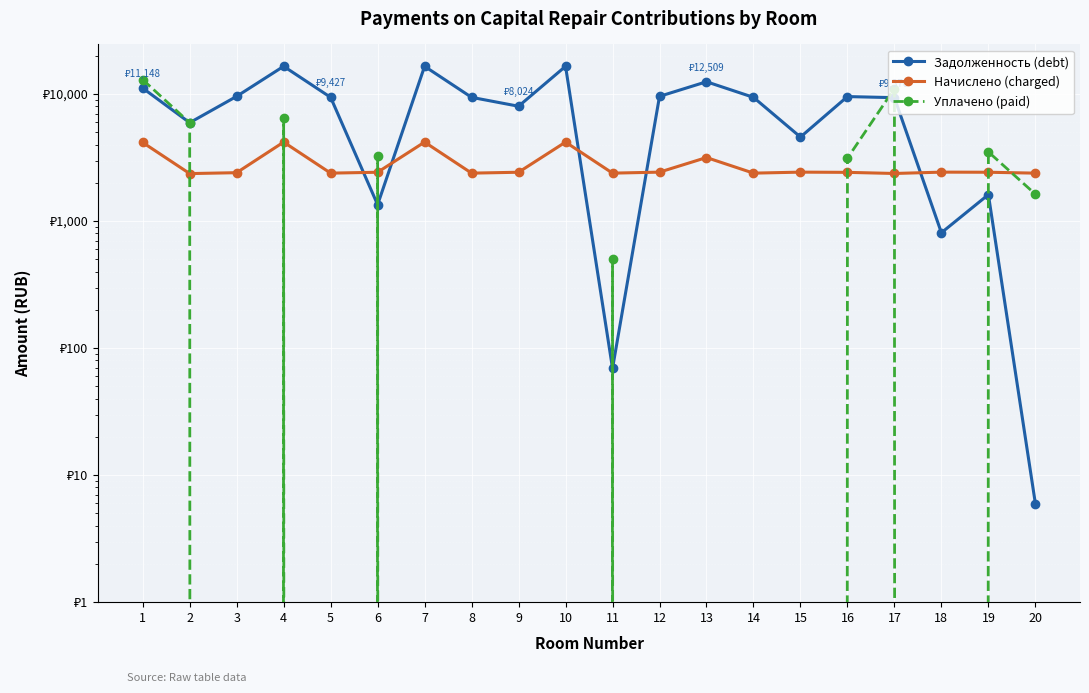

What is the spread (max minus min) of values at 18?

2430.0